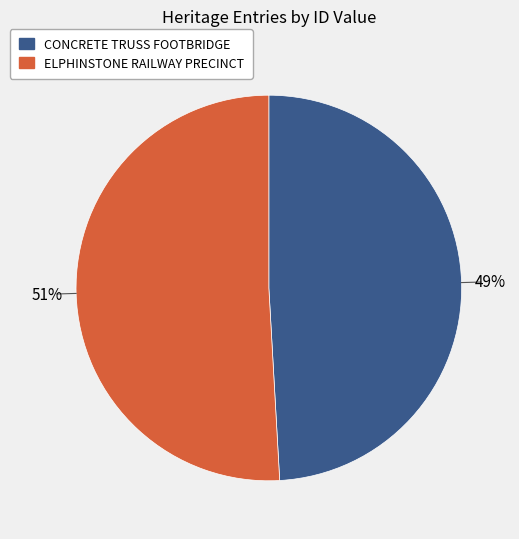

What is the majority slice?

ELPHINSTONE RAILWAY PRECINCT